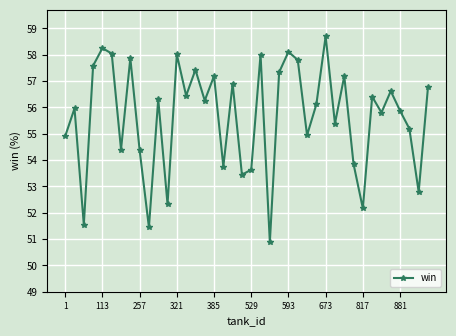

What is the value of the 7th point from the left?

54.4